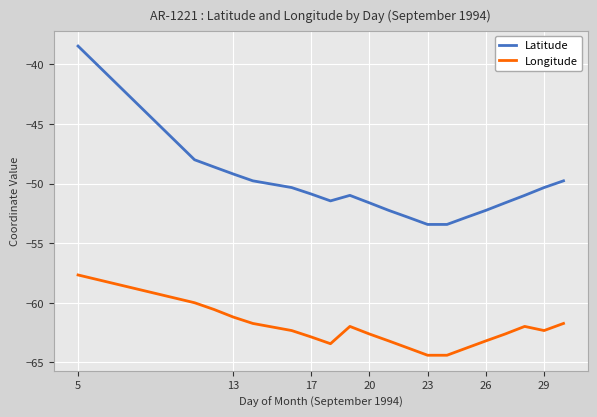

What is the maximum value for Longitude?

-57.7